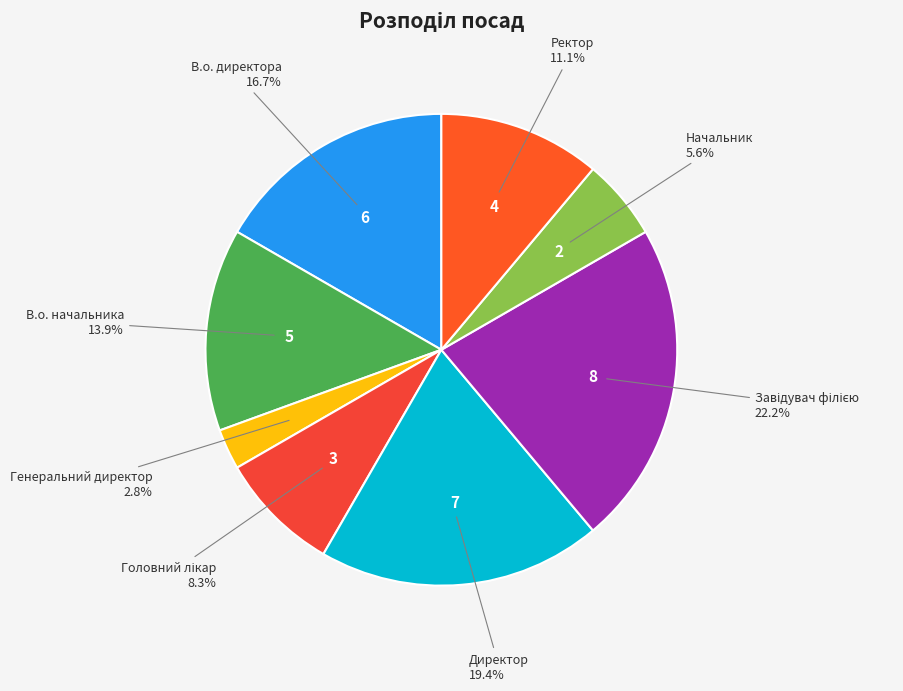

To the nearest percent, what is the average slice percentage?

12%